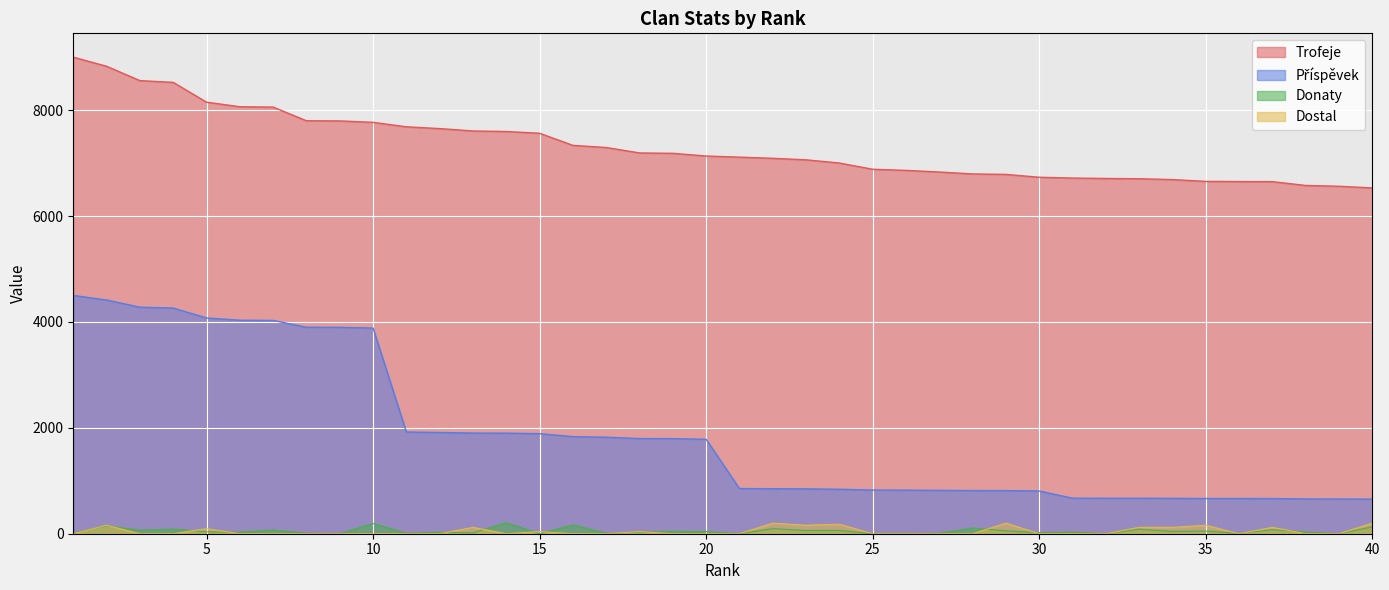

Is it true that Dostal equals -69 at 38?

False